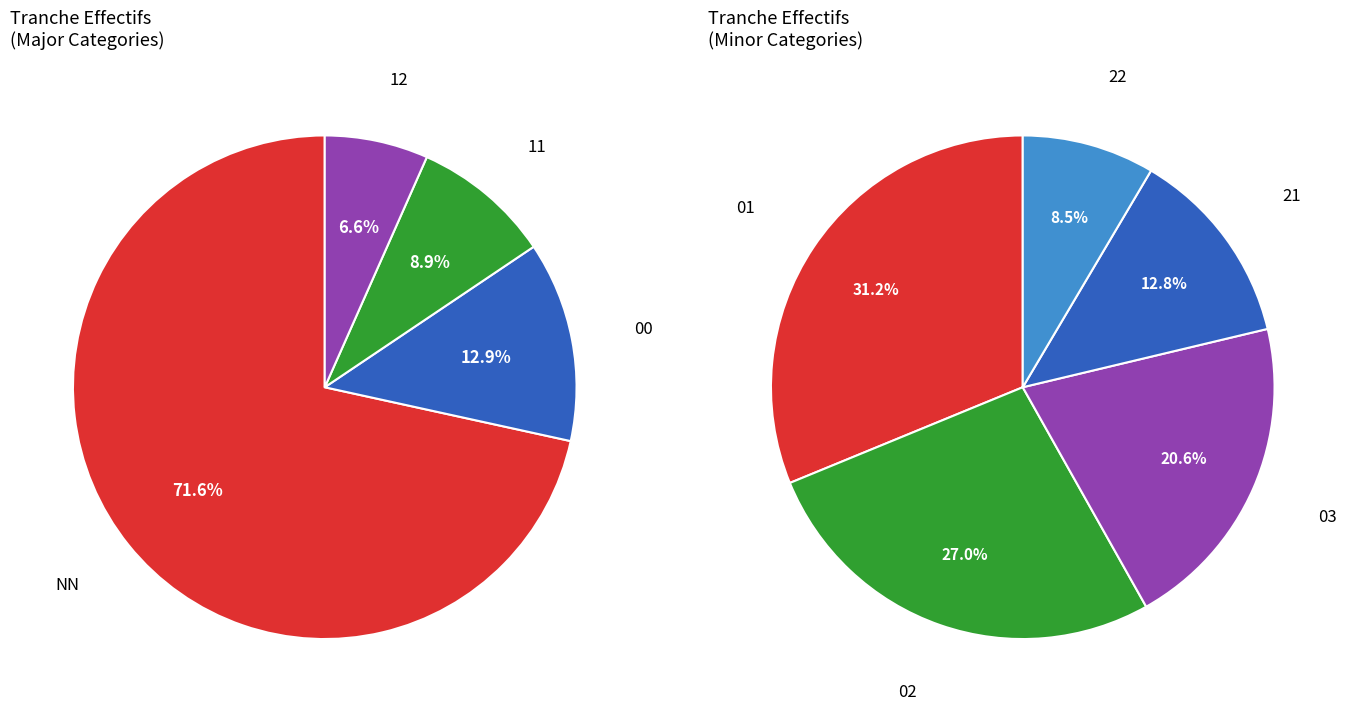

The 21 slice represents 13% of the pie. True or false?

False